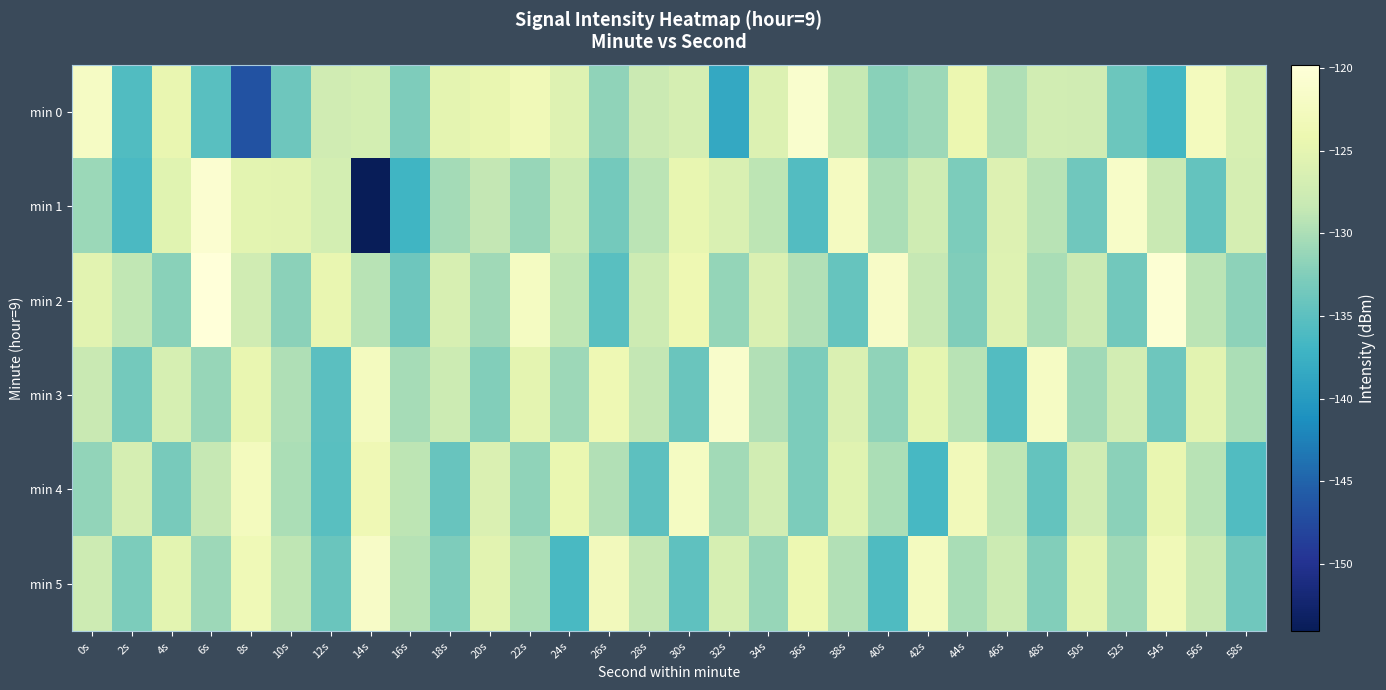

What is the difference between the highest and lowest values at 48s?

12.5